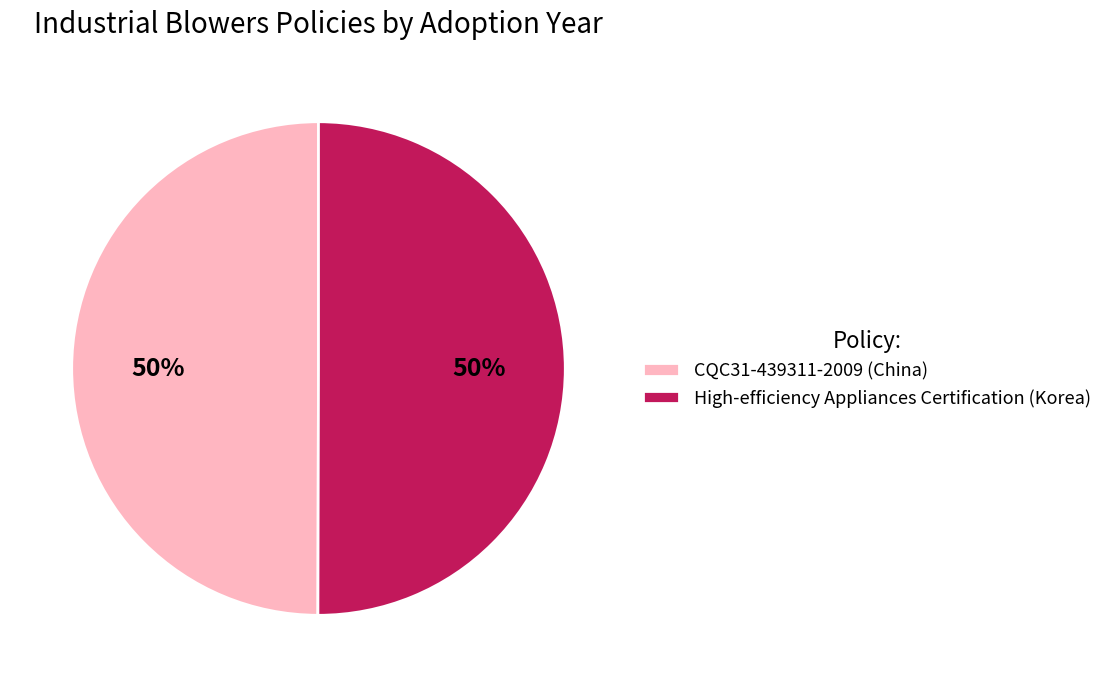

What is the ratio of the value at High-efficiency Appliances Certification (Korea) to the value at CQC31-439311-2009 (China)?

1.0